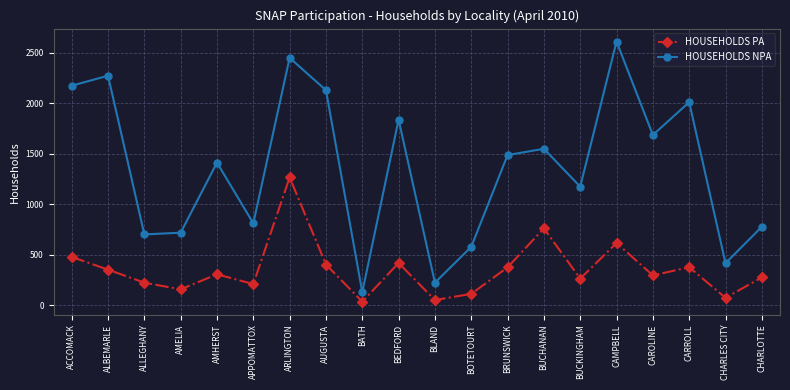

The value of HOUSEHOLDS PA at ACCOMACK is 479. True or false?

True